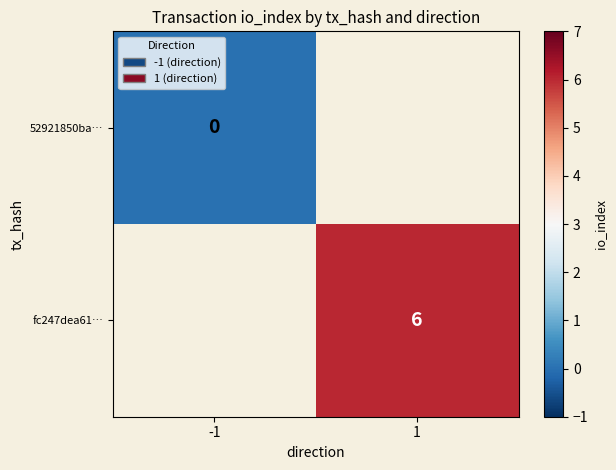

At how many categories does at least one series exceed 2?

1